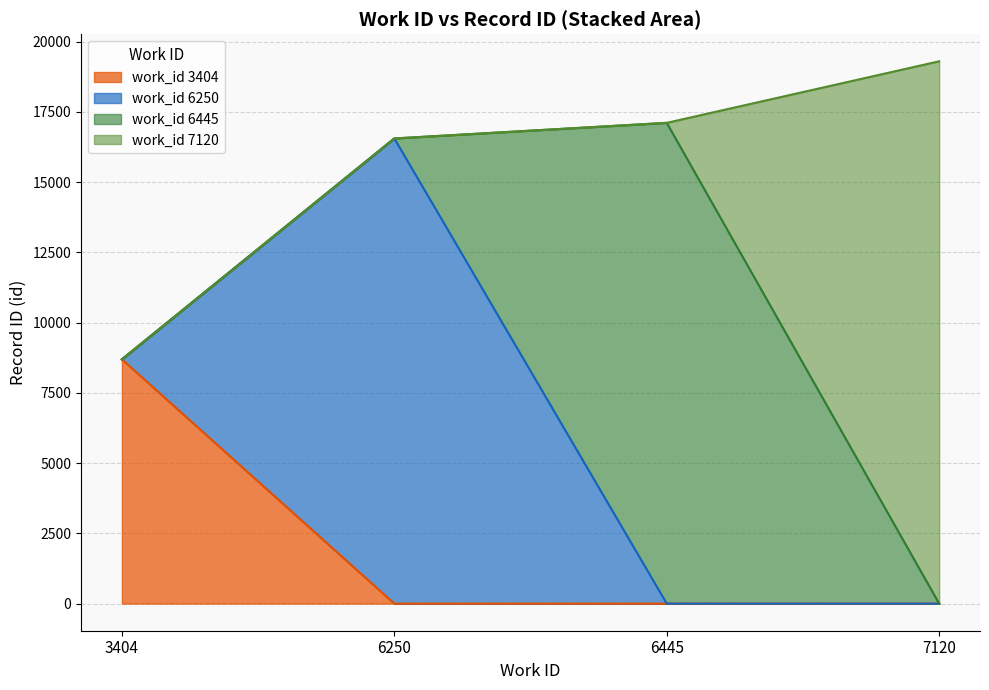

True or false: the data shows 8896 at 6445.

False